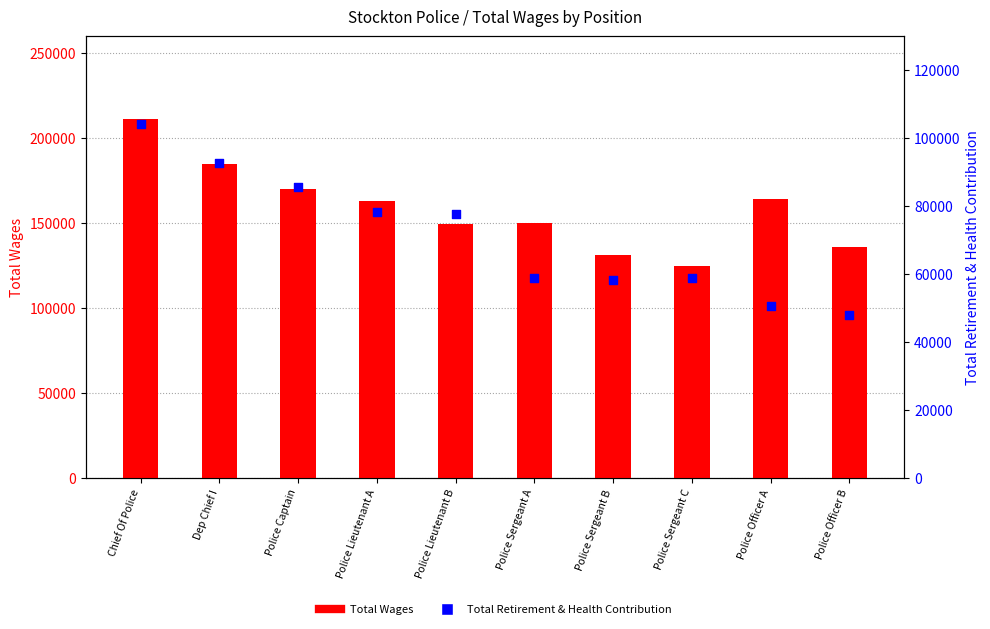

Which series reaches the minimum Y coordinate?

Total Retirement & Health Contribution